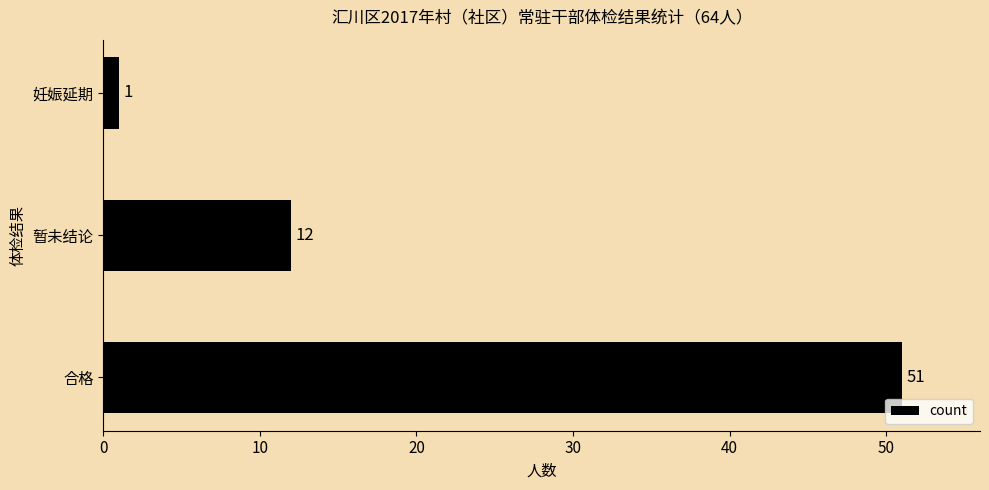

Reading bottom to top, transcribe all the data shown in this chart.

合格=51	暂未结论=12	妊娠延期=1